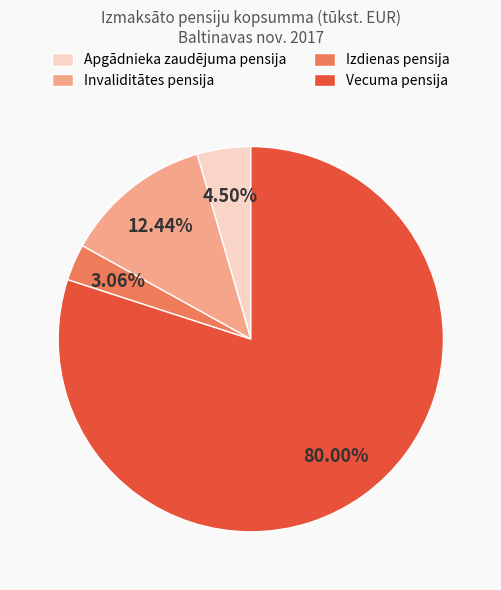

Does any single category account for the majority?

Yes